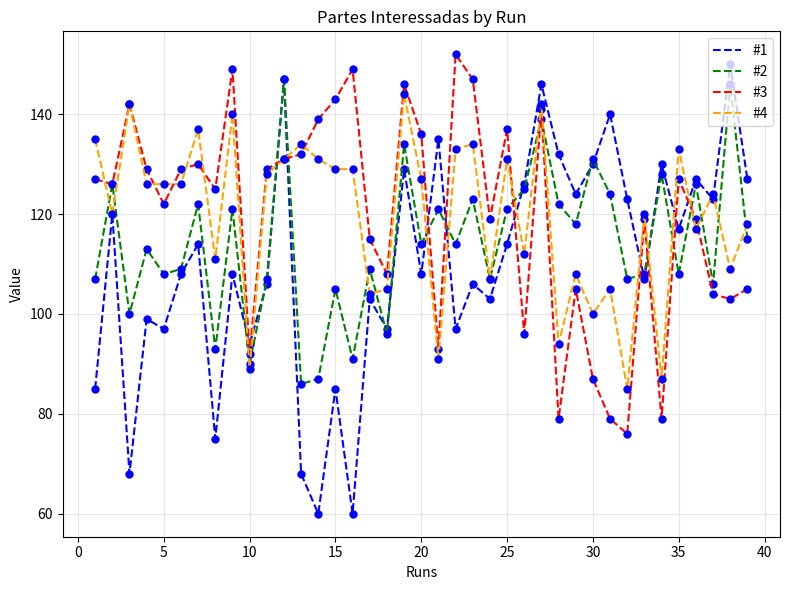

Does the chart have visible grid lines?

Yes